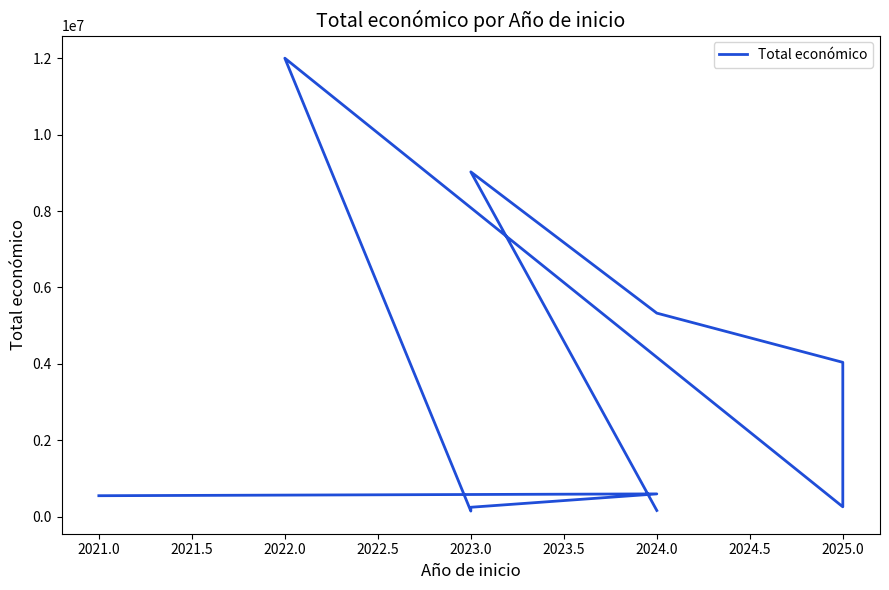

What is the greatest value displayed?

11999659